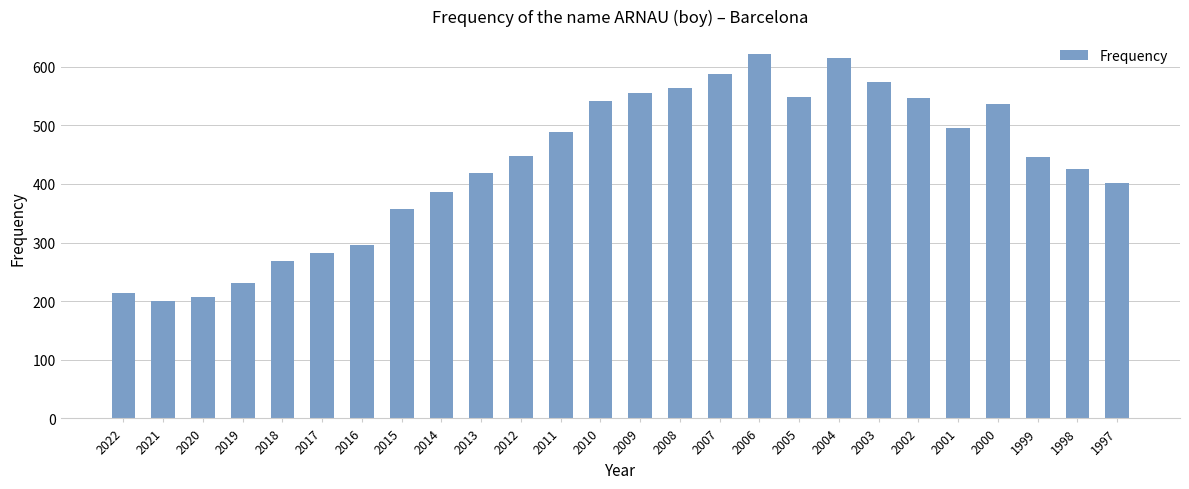

The chart shows a value of 200 at 2021. True or false?

True